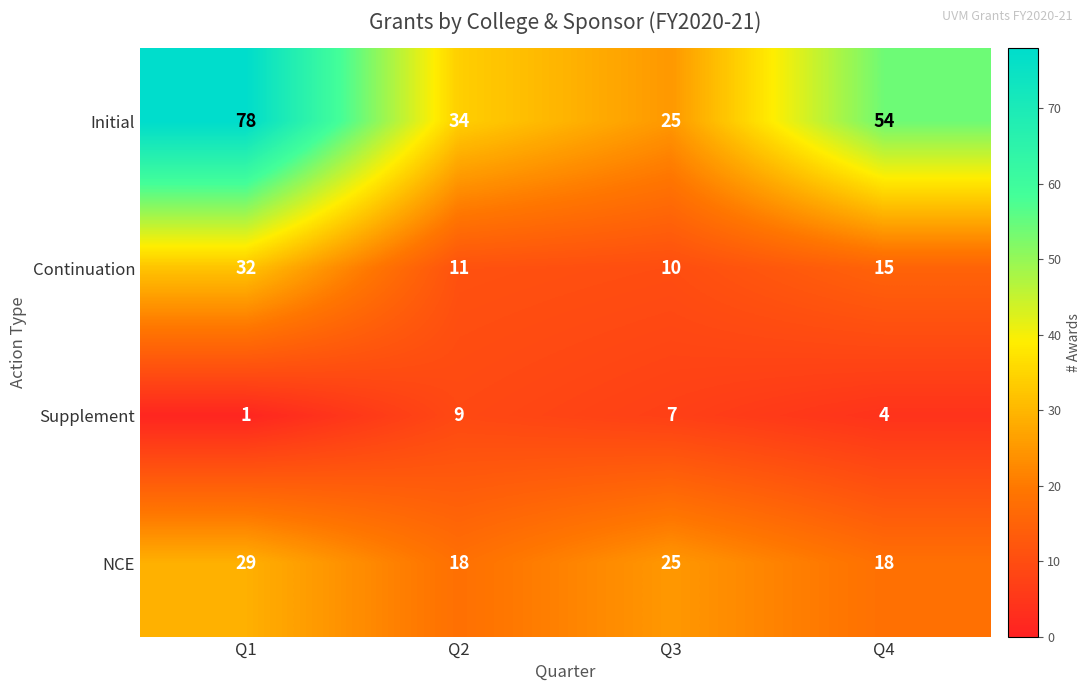

At which label does Supplement first exceed 7?

Q2